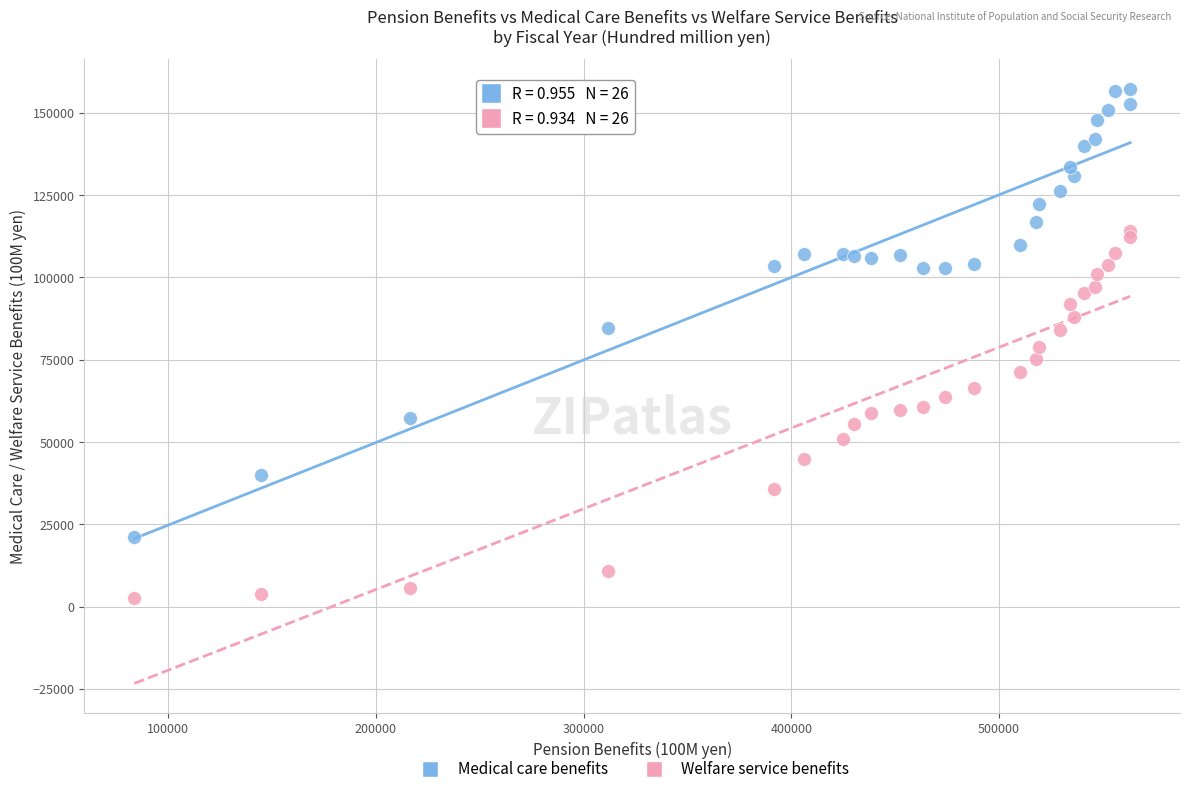

Which series reaches the maximum Y coordinate?

Medical care benefits